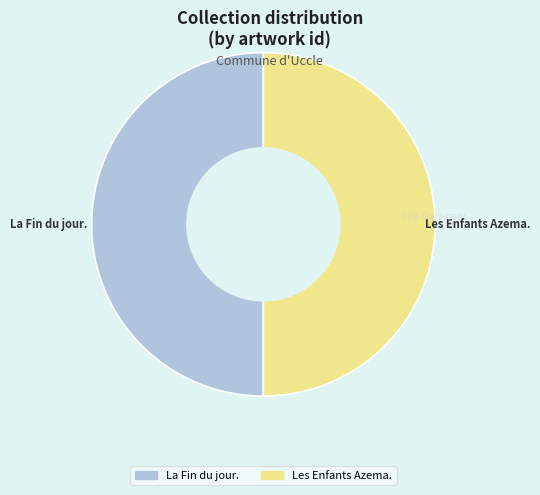

Is it true that Les Enfants Azema. is 50% of the pie?

True